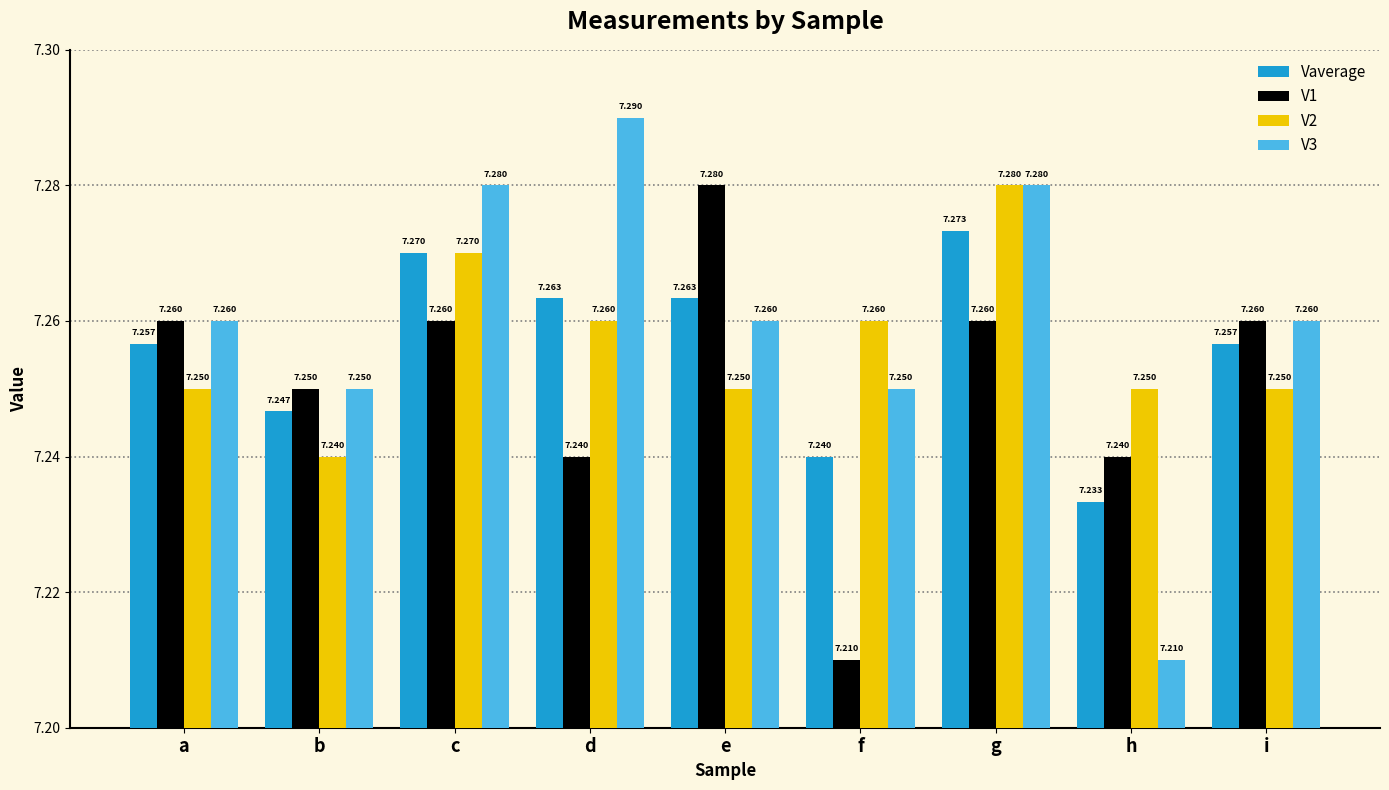

True or false: V2 has a value of 7.3 at d.

True